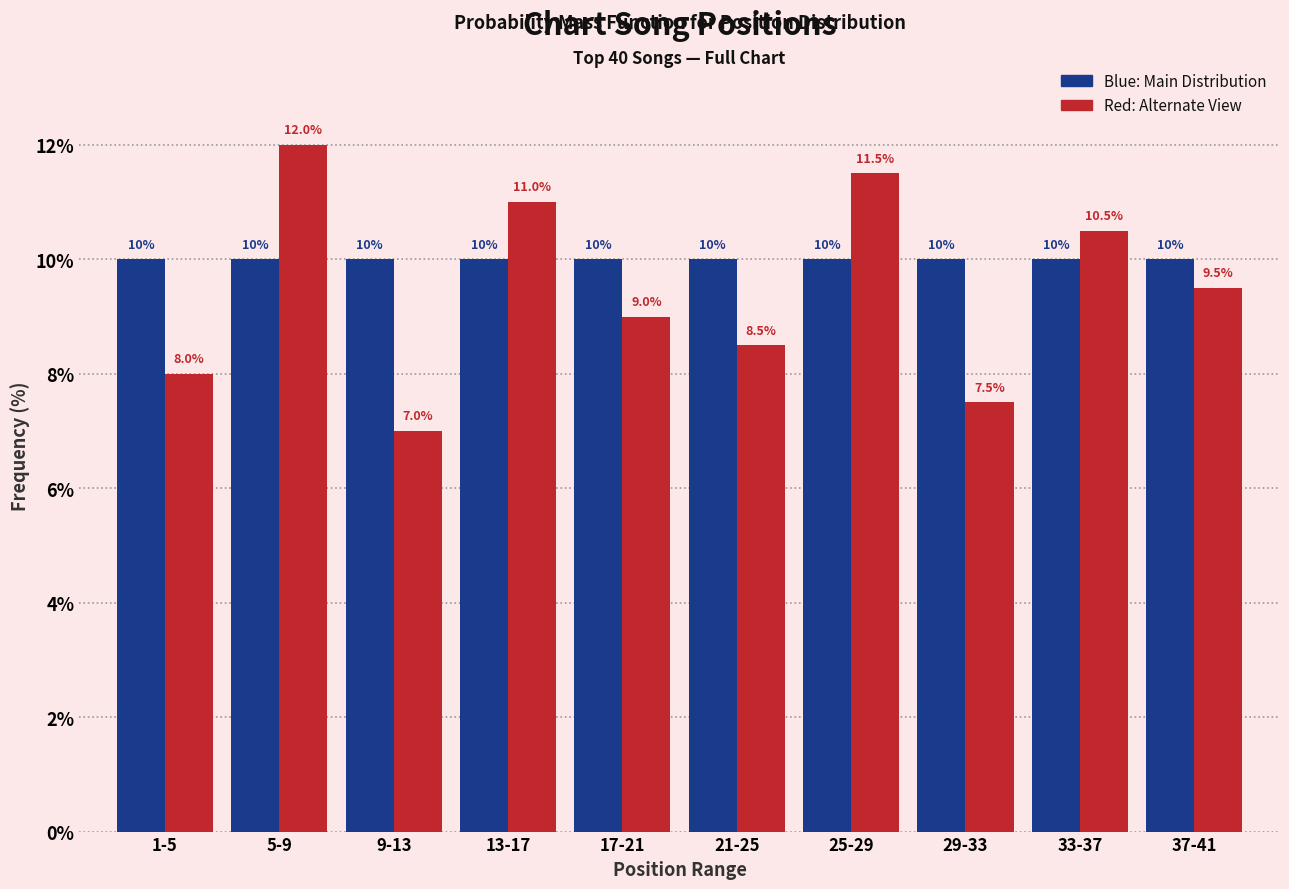

What is the smallest value displayed?

7.0